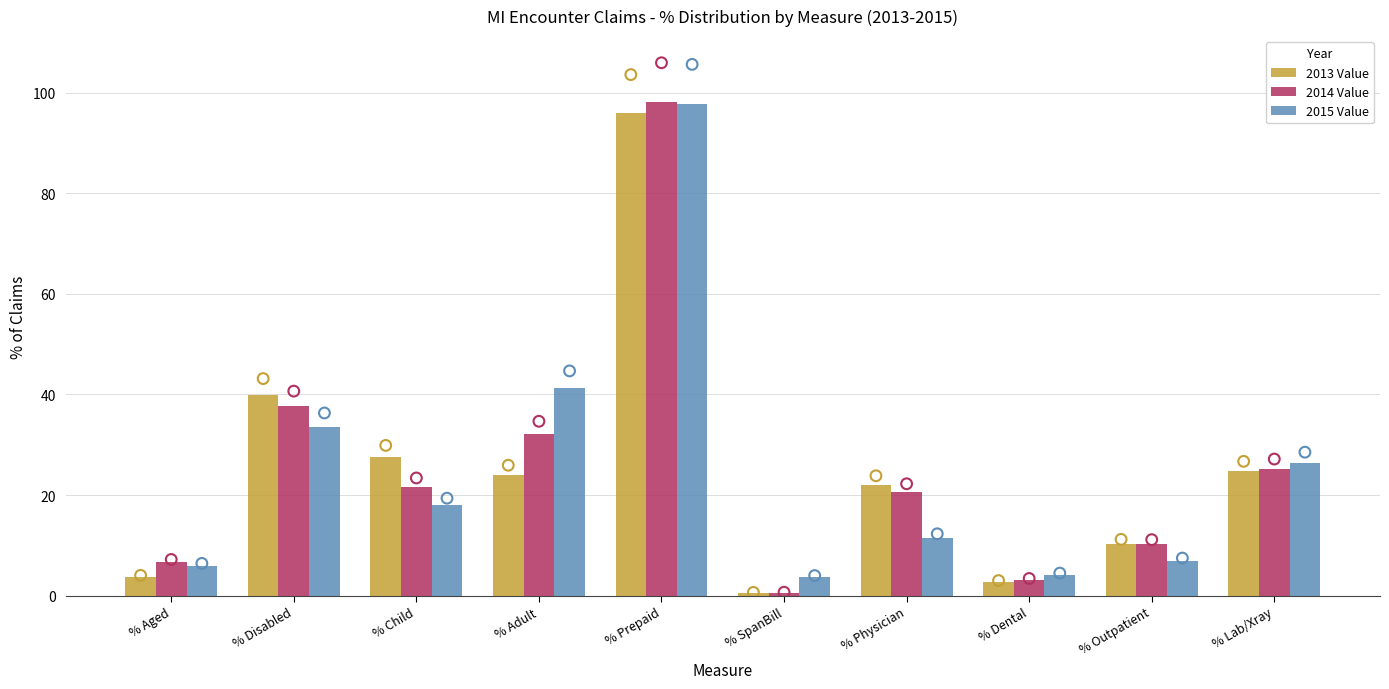

Which series contains the highest Y value?

2014 Value